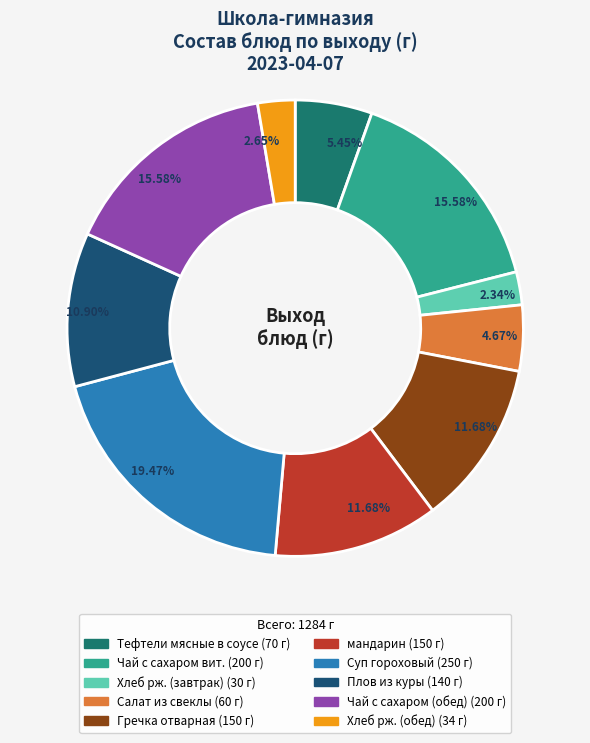

Does Хлеб рж. (завтрак) account for over 50% of the chart?

No